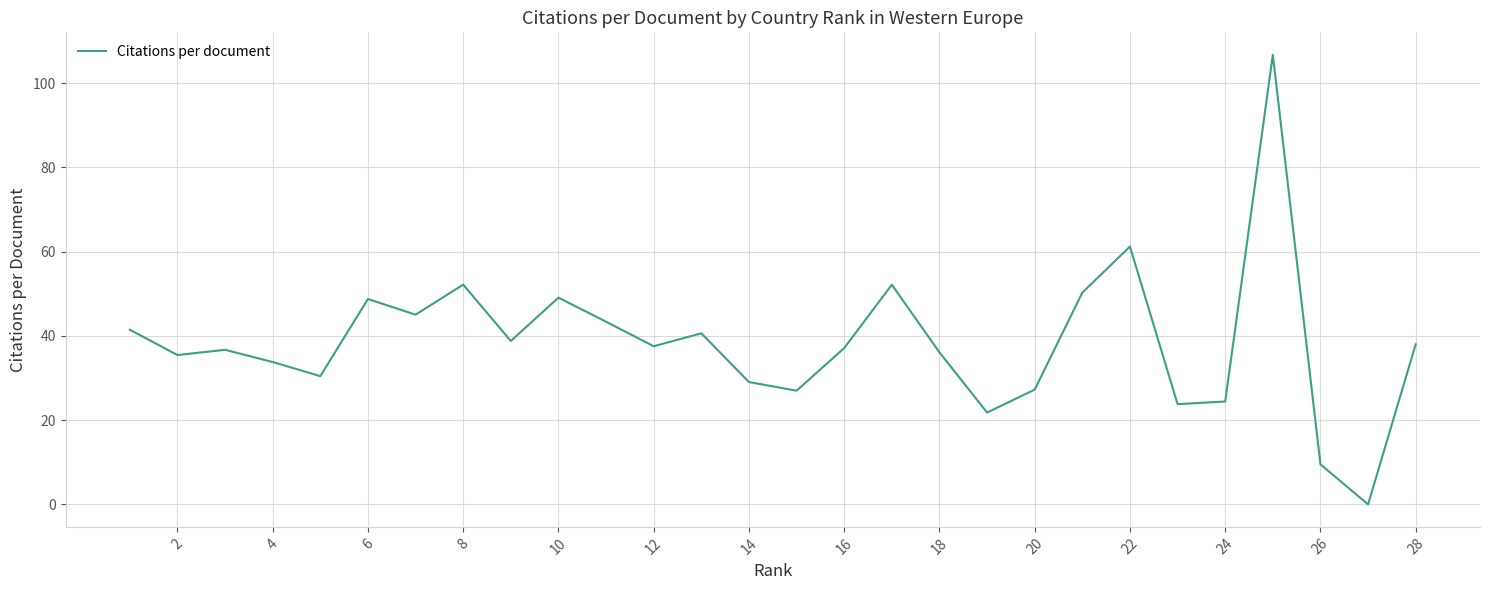

How many points are higher than both their immediate neighbors (excluding endpoints)?

8